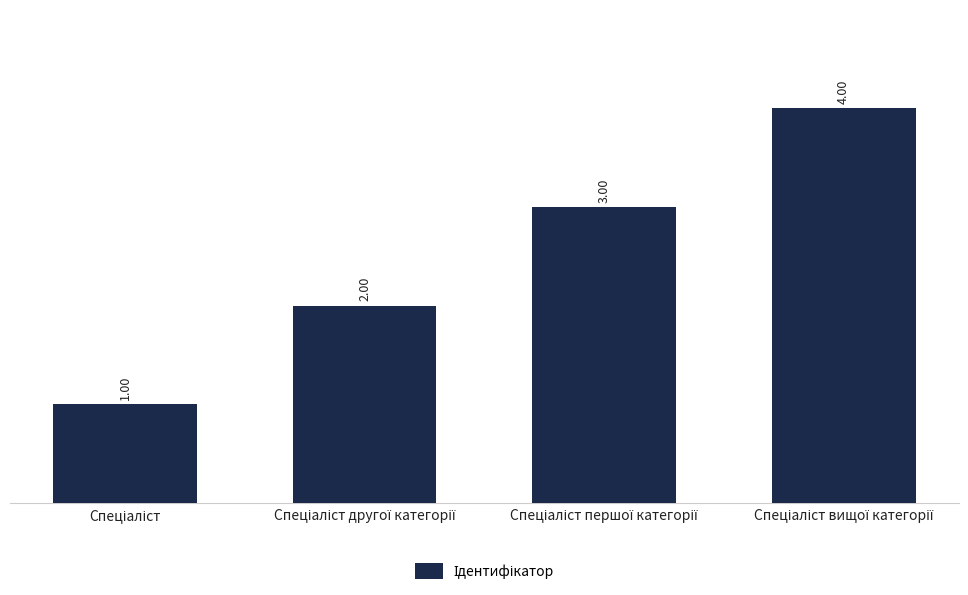

What is the difference between the maximum and minimum values?

3